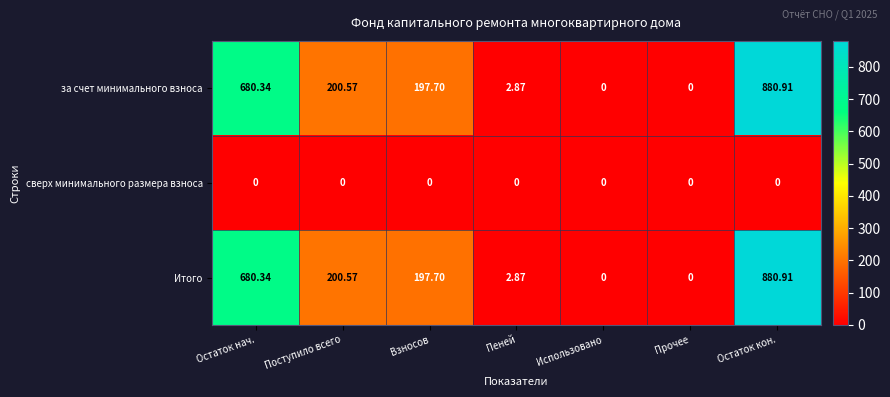

At which category is the sum across all series the highest?

Остаток кон.